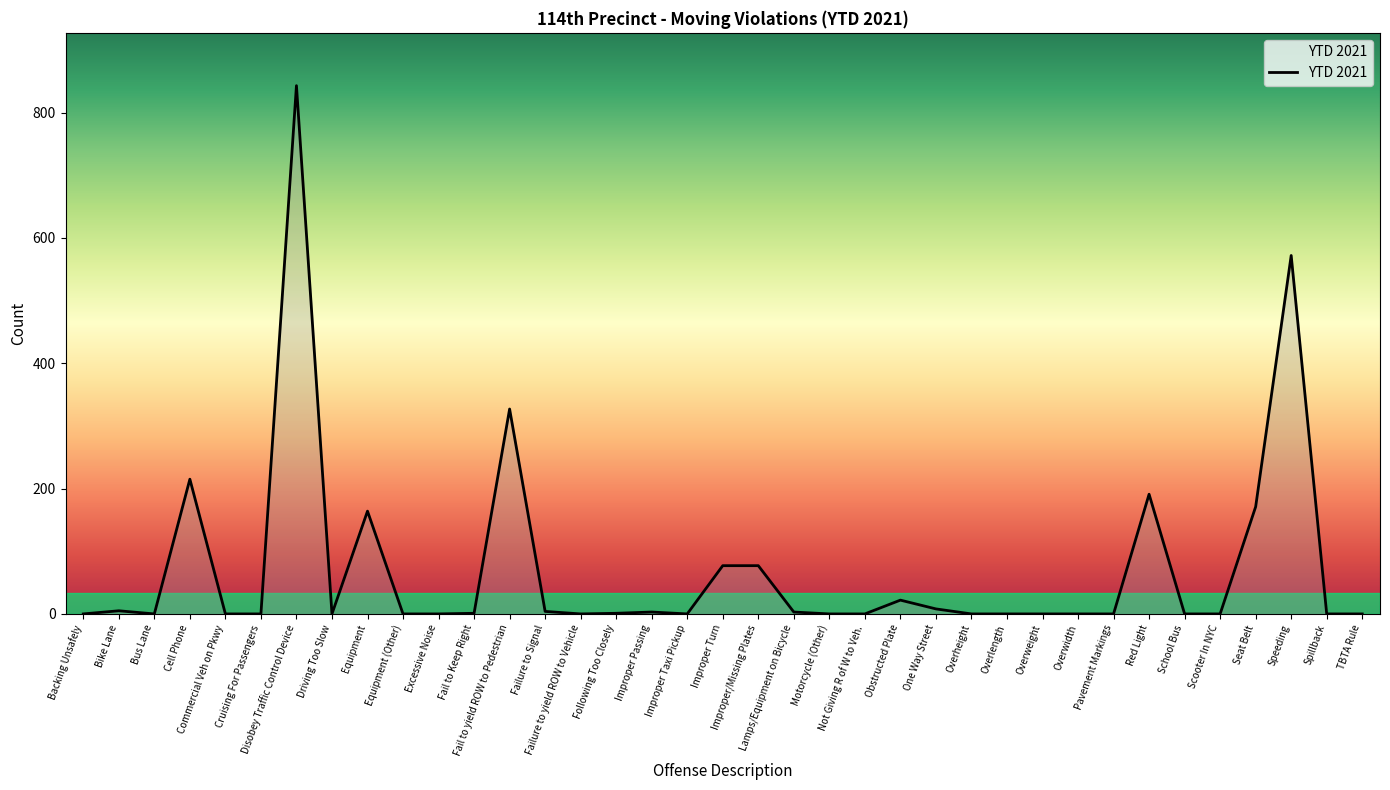

Where is the data nearest to the value 421?

Fail to yield ROW to Pedestrian